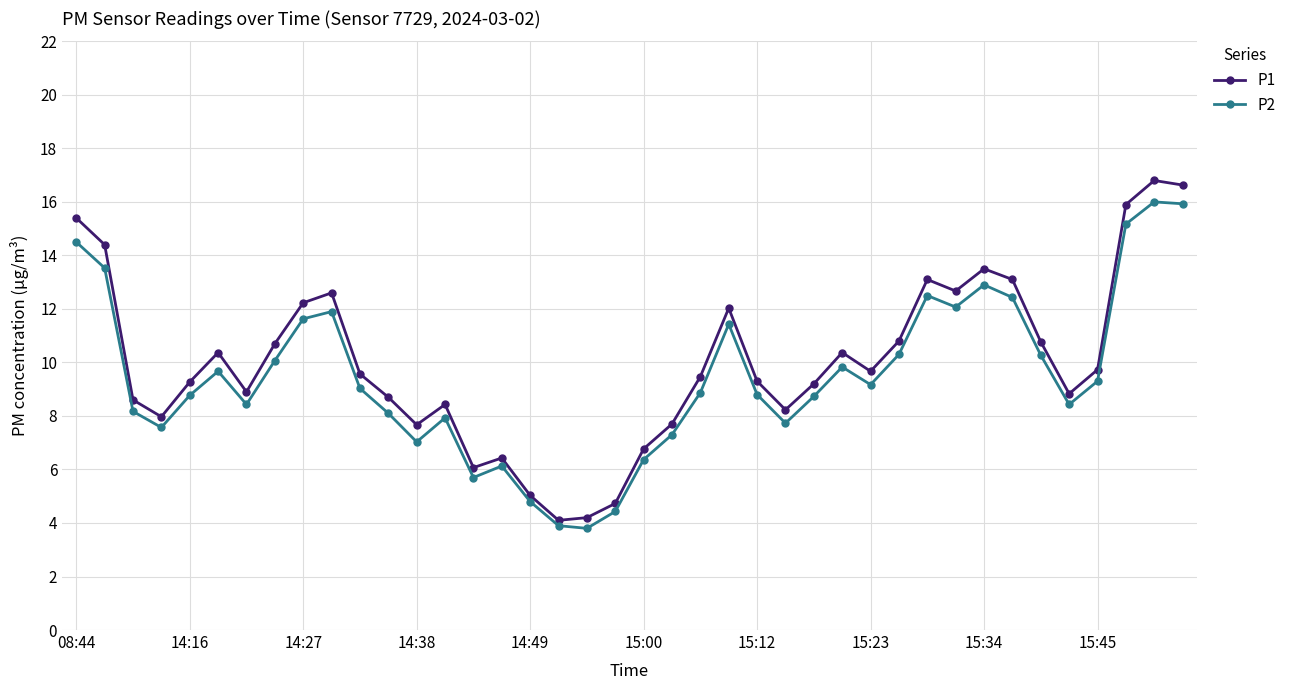

True or false: P2 has more than 2 points higher than both neighbors.

True